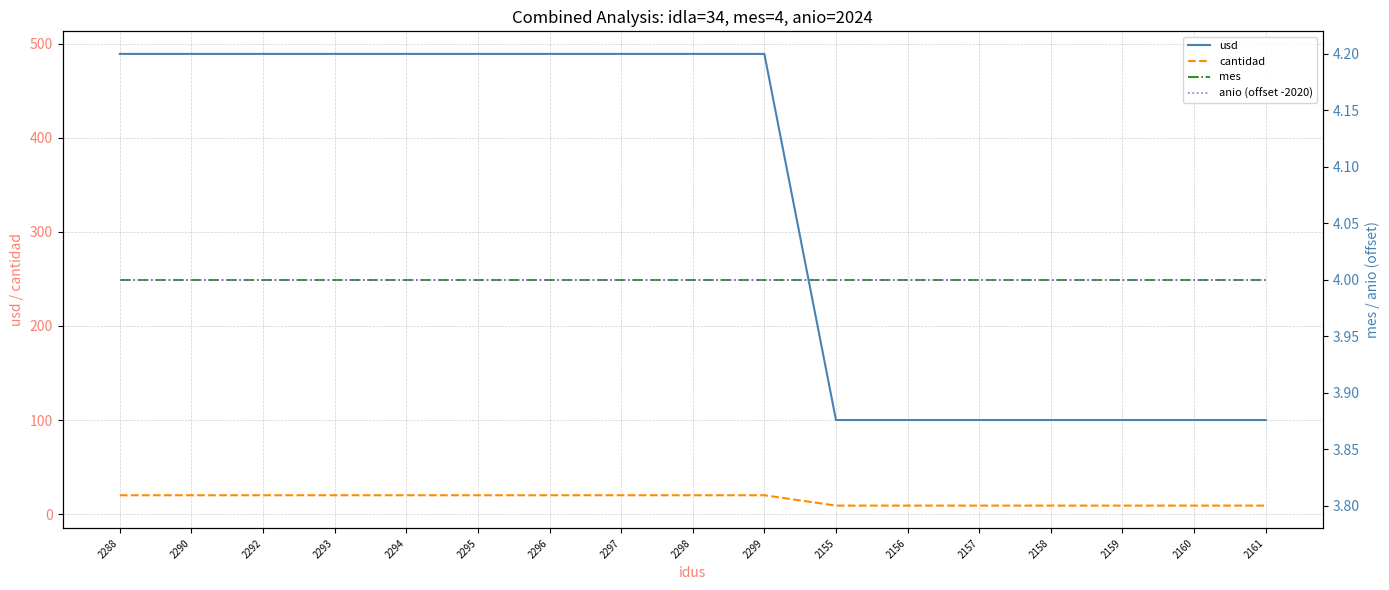

Is the value of anio (offset -2020) at 2156 greater than the value of mes at 2292?

No